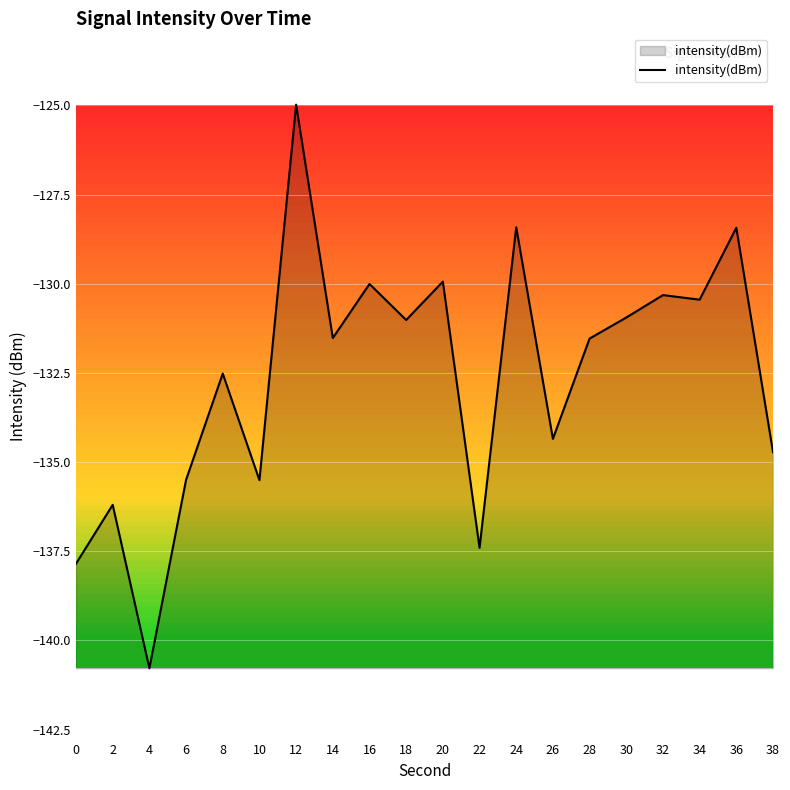

What is the change in value from 12 to 36?

-3.5